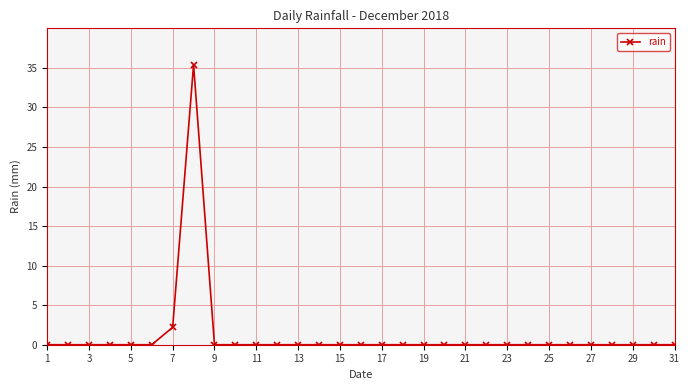

What is the average value?

1.2